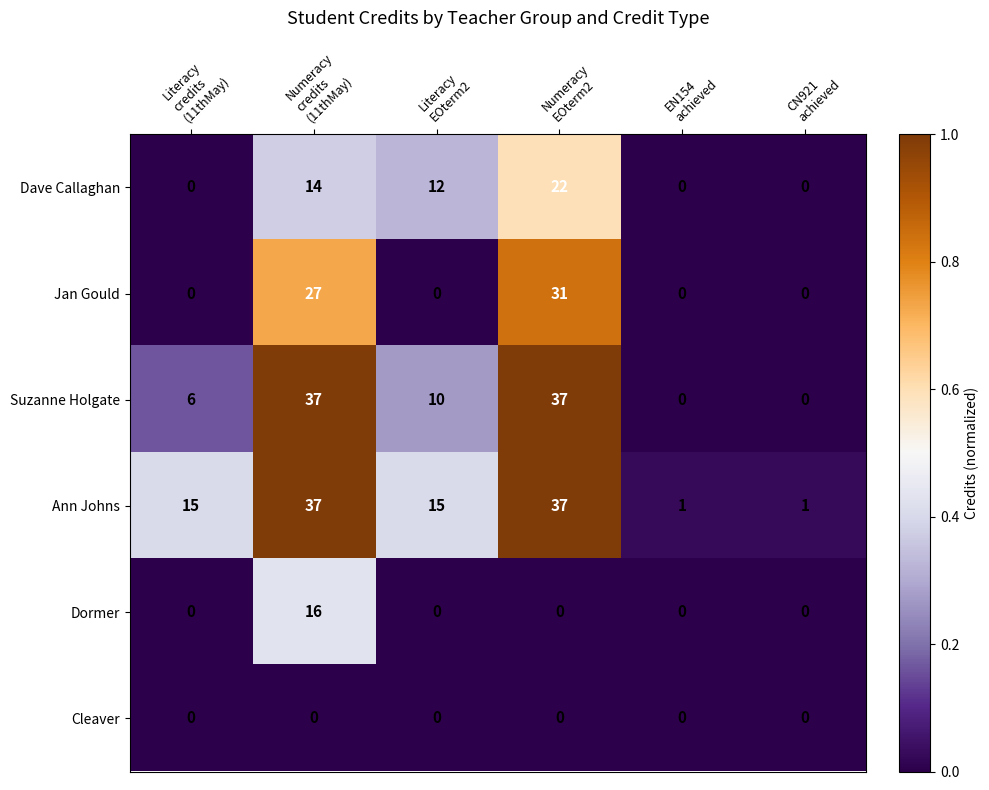

The Suzanne Holgate series shows 0.0 at EN154 achieved. True or false?

True